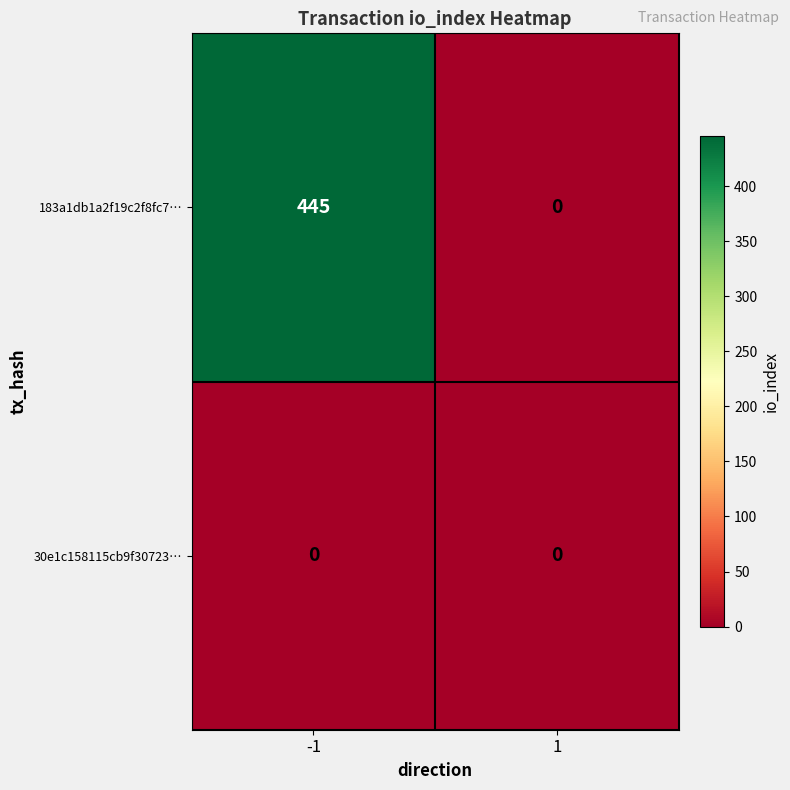

Rank the series by their maximum value, from lowest to highest.

30e1c158115cb9f30723…, 183a1db1a2f19c2f8fc7…